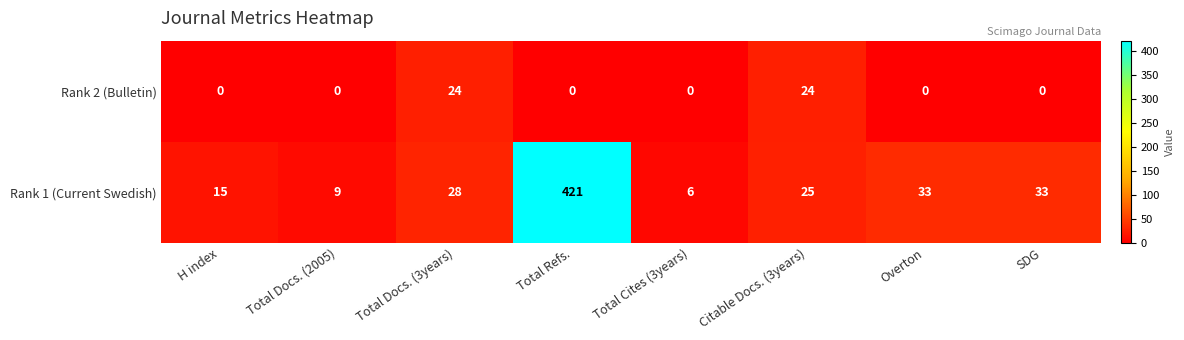

At Total Docs. (3years), list the series in order from smallest to largest.

Rank 2 (Bulletin), Rank 1 (Current Swedish)